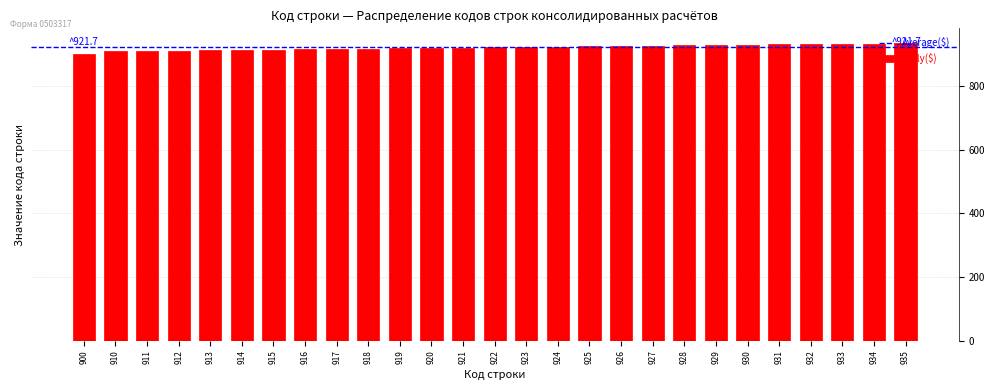

True or false: the data shows 922 at 922.

True